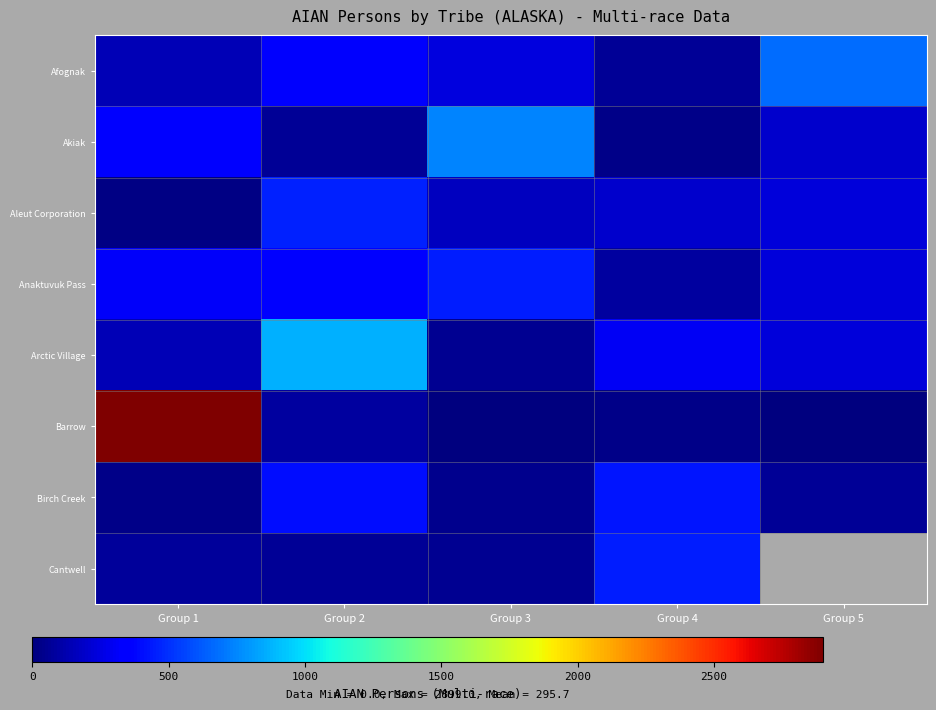

Read the Afognak value at Group 4.

61.6